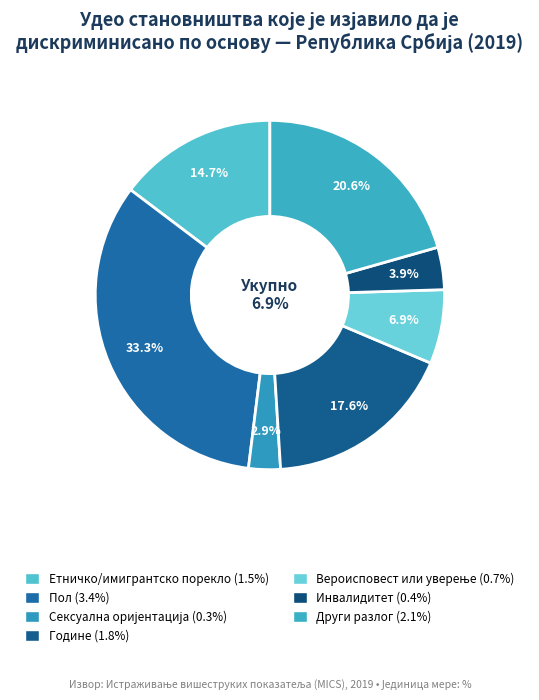

Count the number of slices in the pie.

7